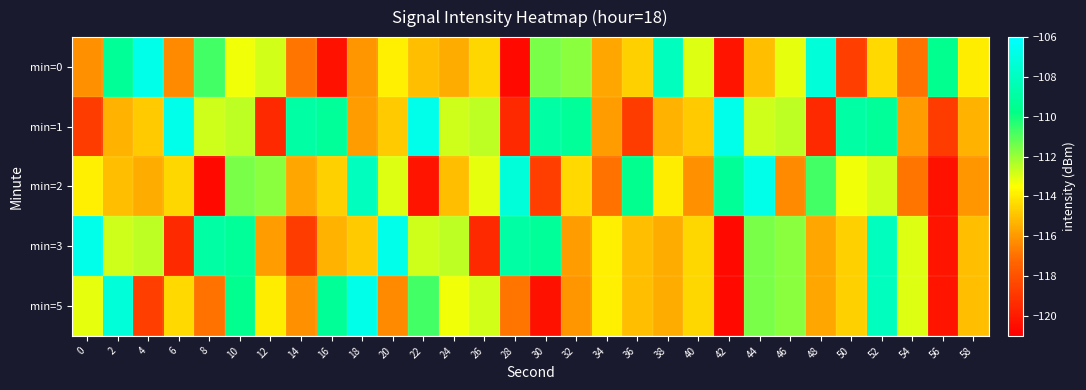

Reading right to left, transcribe all the data shown in this chart.

min=0: 58=-113.9	56=-109.5	54=-116.9	52=-114.4	50=-118.7	48=-107.2	46=-113.1	44=-115.1	42=-120.2	40=-113.0	38=-108.0	36=-114.7	34=-115.7	32=-111.8	30=-111.5	28=-120.6	26=-114.5	24=-115.5	22=-115.0	20=-113.9	18=-116.1	16=-120.4	14=-116.8	12=-112.8	10=-113.3	8=-110.7	6=-116.3	4=-106.7	2=-109.3	0=-116.2
min=1: 58=-115.3	56=-118.7	54=-115.9	52=-109.3	50=-108.8	48=-119.5	46=-112.5	44=-112.8	42=-106.6	40=-114.8	38=-115.3	36=-118.7	34=-115.9	32=-109.3	30=-108.8	28=-119.5	26=-112.5	24=-112.8	22=-106.6	20=-114.8	18=-115.9	16=-109.3	14=-108.8	12=-119.5	10=-112.5	8=-112.8	6=-106.6	4=-114.8	2=-115.3	0=-118.7
min=2: 58=-116.1	56=-120.4	54=-116.8	52=-112.8	50=-113.3	48=-110.7	46=-116.3	44=-106.7	42=-109.3	40=-116.2	38=-113.9	36=-109.5	34=-116.9	32=-114.4	30=-118.7	28=-107.2	26=-113.1	24=-115.1	22=-120.2	20=-113.0	18=-108.0	16=-114.7	14=-115.7	12=-111.8	10=-111.5	8=-120.6	6=-114.5	4=-115.5	2=-115.0	0=-113.9
min=3: 58=-115.1	56=-120.2	54=-113.0	52=-108.0	50=-114.7	48=-115.7	46=-111.8	44=-111.5	42=-120.6	40=-114.5	38=-115.5	36=-115.0	34=-113.9	32=-115.9	30=-109.3	28=-108.8	26=-119.5	24=-112.5	22=-112.8	20=-106.6	18=-114.8	16=-115.3	14=-118.7	12=-115.9	10=-109.3	8=-108.8	6=-119.5	4=-112.5	2=-112.8	0=-106.6
min=5: 58=-115.1	56=-120.2	54=-113.0	52=-108.0	50=-114.7	48=-115.7	46=-111.8	44=-111.5	42=-120.6	40=-114.5	38=-115.5	36=-115.0	34=-113.9	32=-116.1	30=-120.4	28=-116.8	26=-112.8	24=-113.3	22=-110.7	20=-116.3	18=-106.7	16=-109.3	14=-116.2	12=-113.9	10=-109.5	8=-116.9	6=-114.4	4=-118.7	2=-107.2	0=-113.1